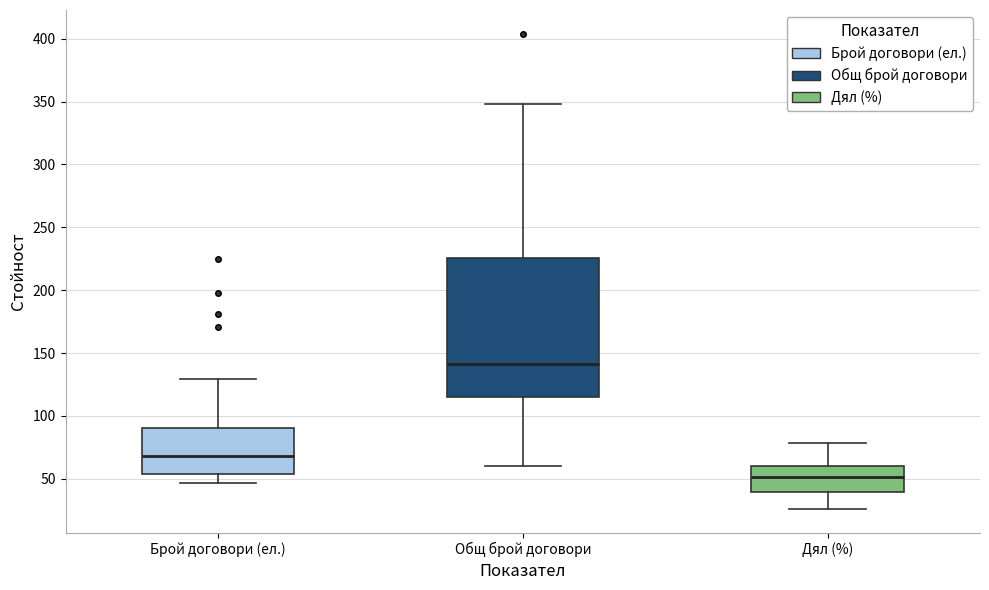

Which box has the lowest median line?

Дял (%)